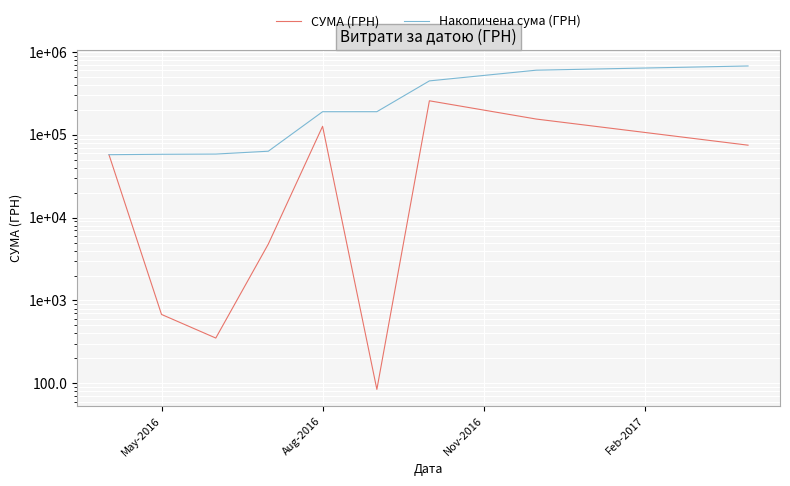

What are all the series names shown in the legend?

СУМА (ГРН), Накопичена сума (ГРН)